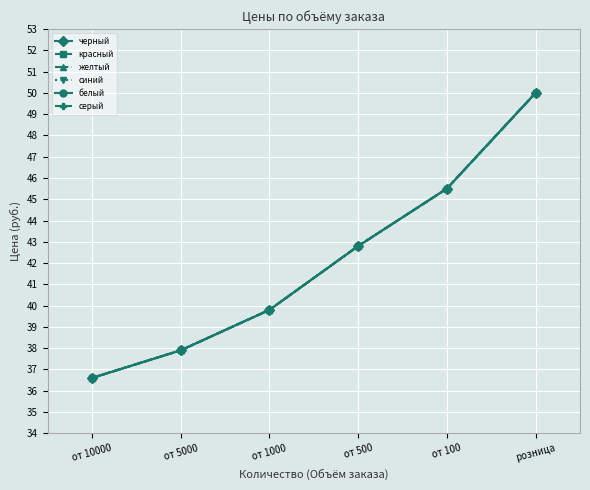

What is the value of the белый point at the 5th from the left?

45.5